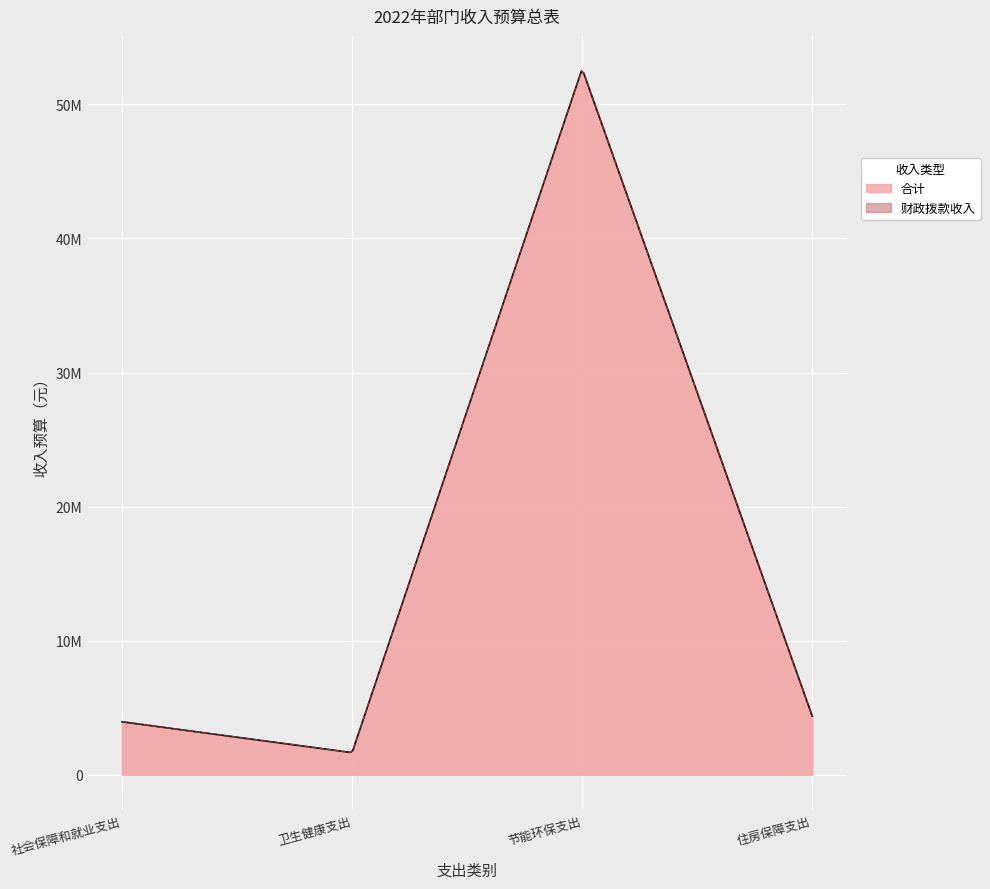

Reading left to right, what are all the values shown in this chart?

合计: 3946700	1648000	52652800	4370600
财政拨款收入: 3946700	1648000	52652800	4370600